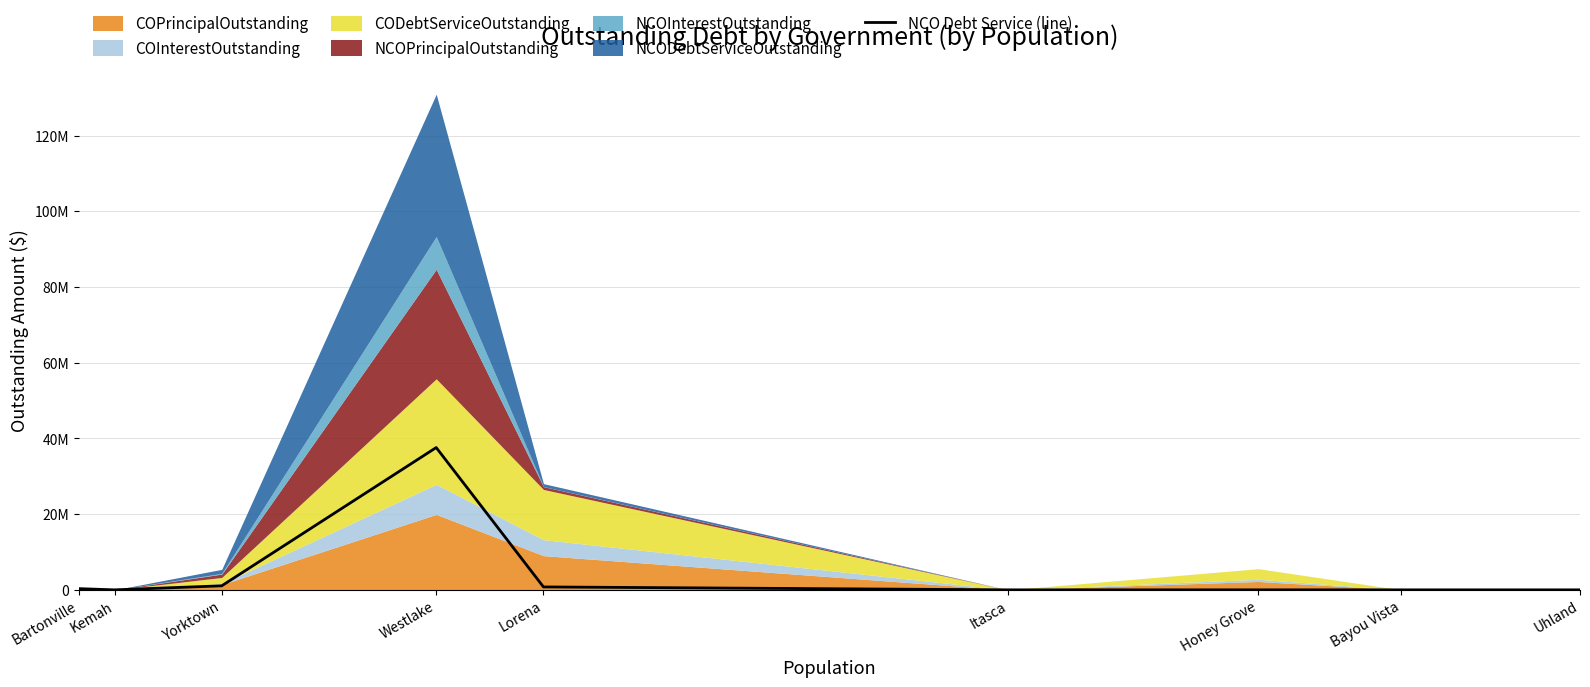

The value at Yorktown is 1674237.1. True or false?

False